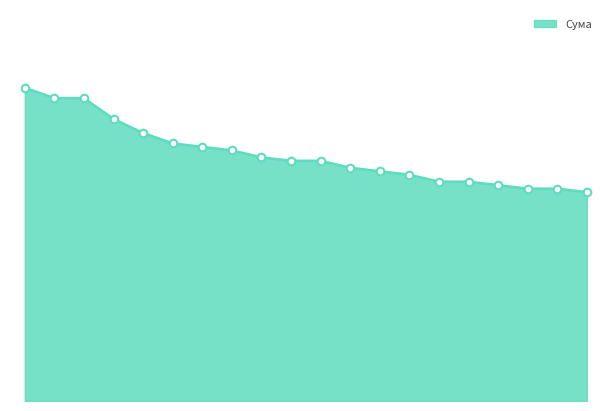

Does the chart have visible grid lines?

No